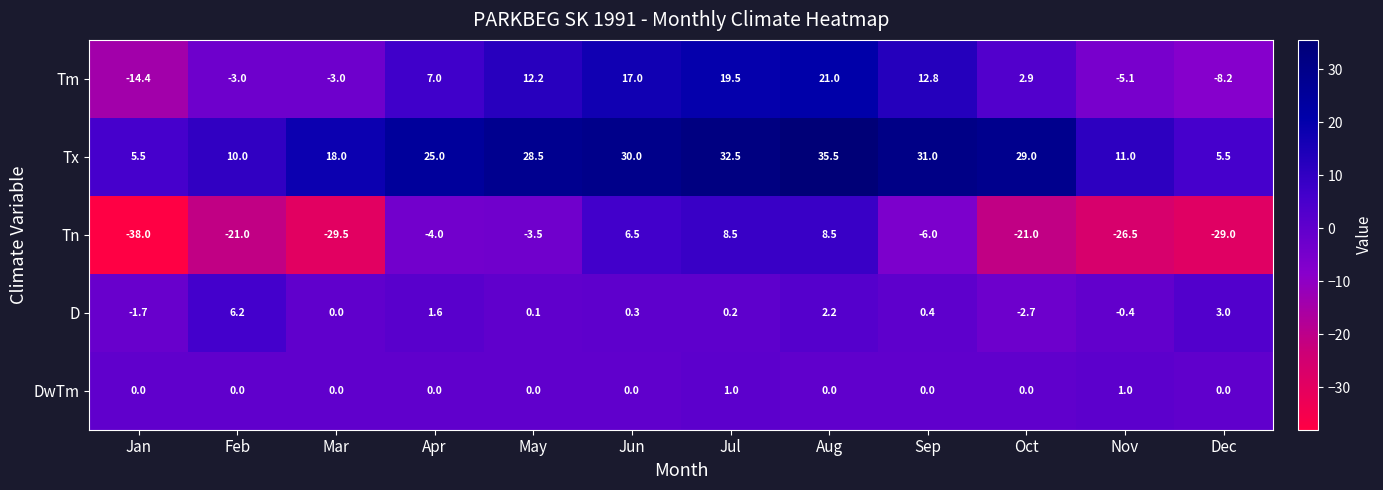

What is the total value across all series at May?

37.3